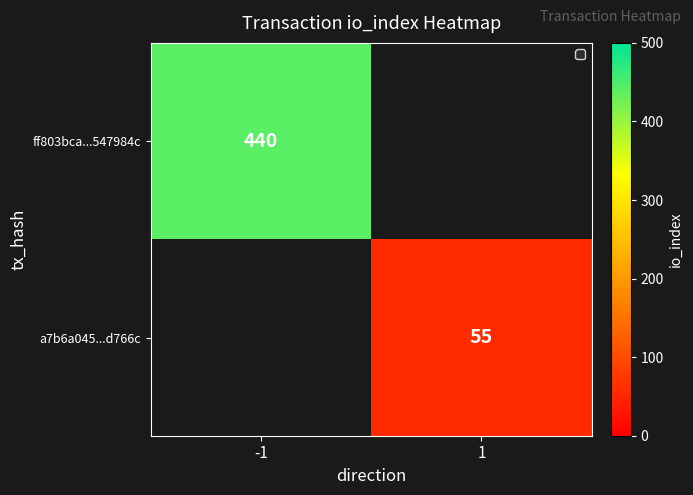

Is the value of ff803bca...547984c at -1 greater than the value of a7b6a045...d766c at 1?

Yes